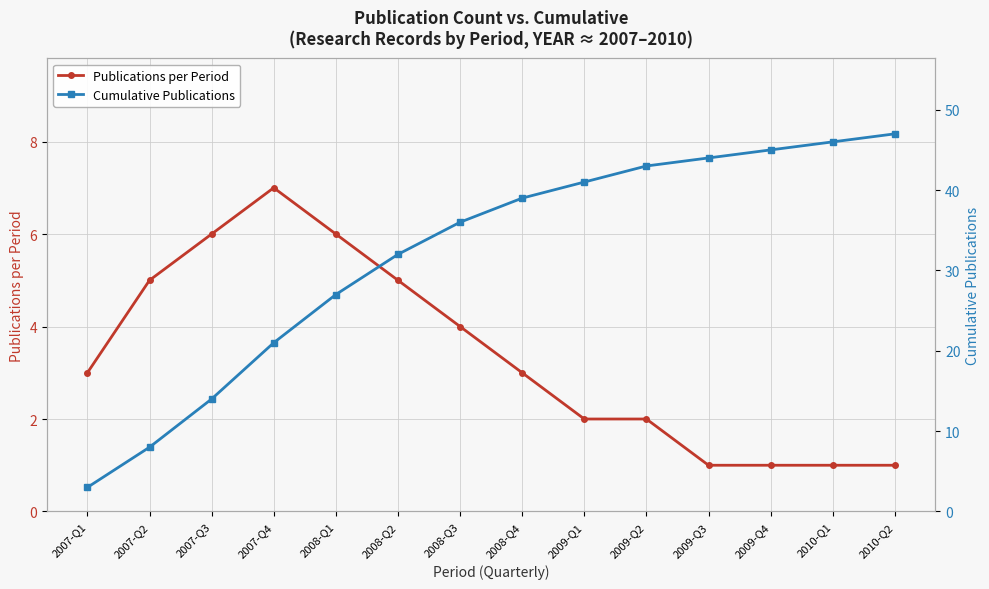

What position from the left is 2007-Q2?

2